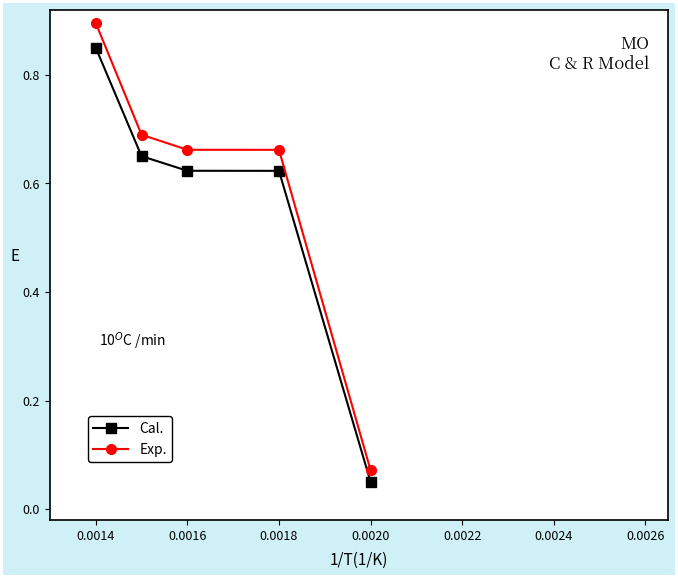

At how many categories does at least one series exceed 0?

5